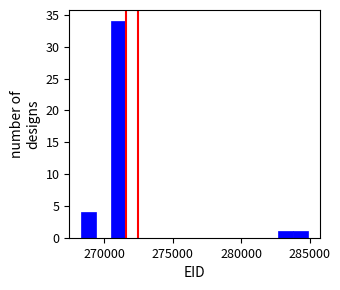

Read against the x-axis, roughly where is the centre of the tallest bar?

271000